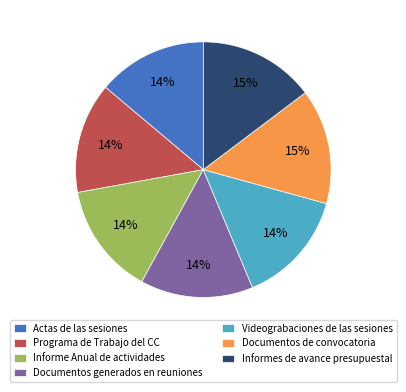

To the nearest percent, what is the combined percentage of Actas de las sesiones and Informes de avance presupuestal?

29%